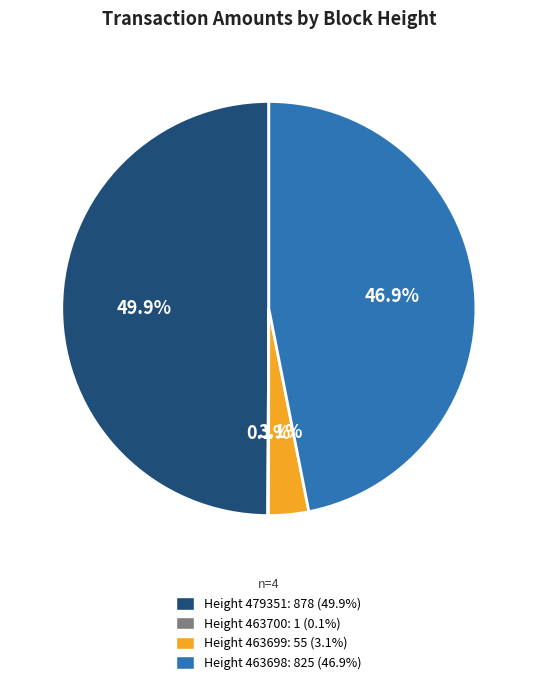

Rank the categories by value from highest to lowest.

479351, 463698, 463699, 463700